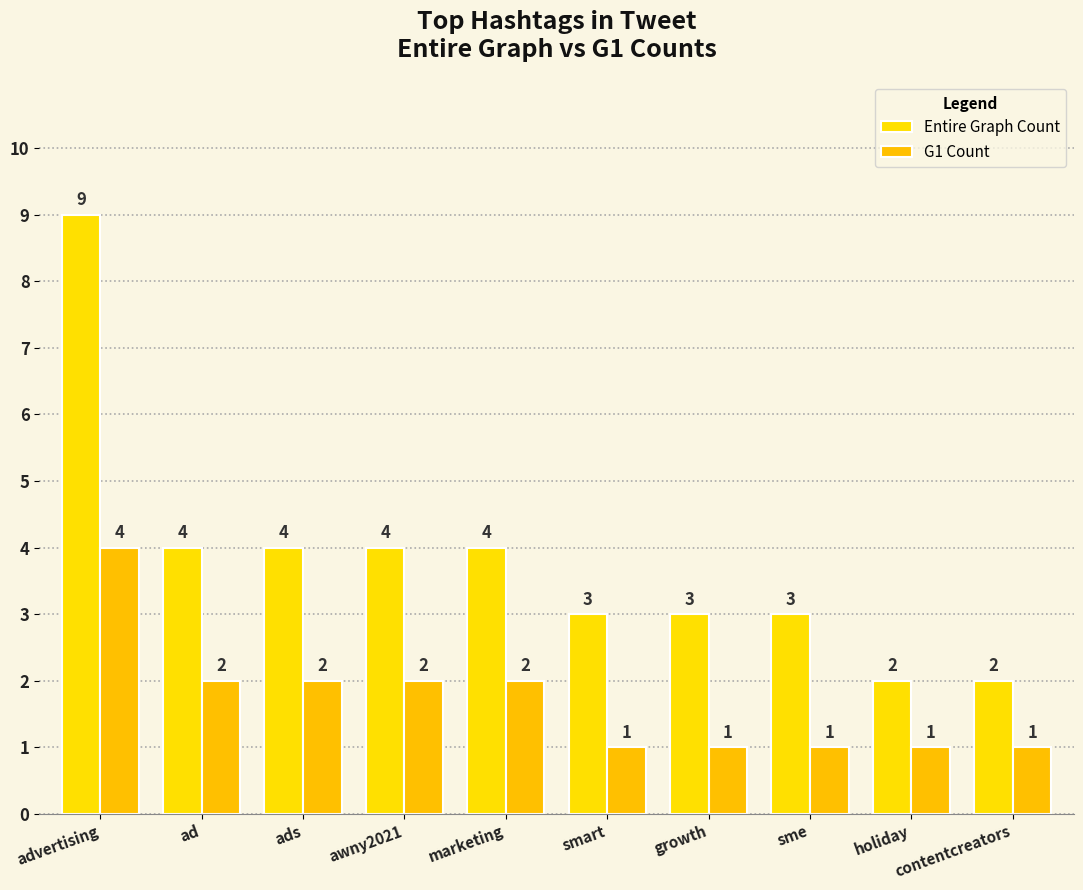

Count the Entire Graph Count values in the range 3 to 4.

7